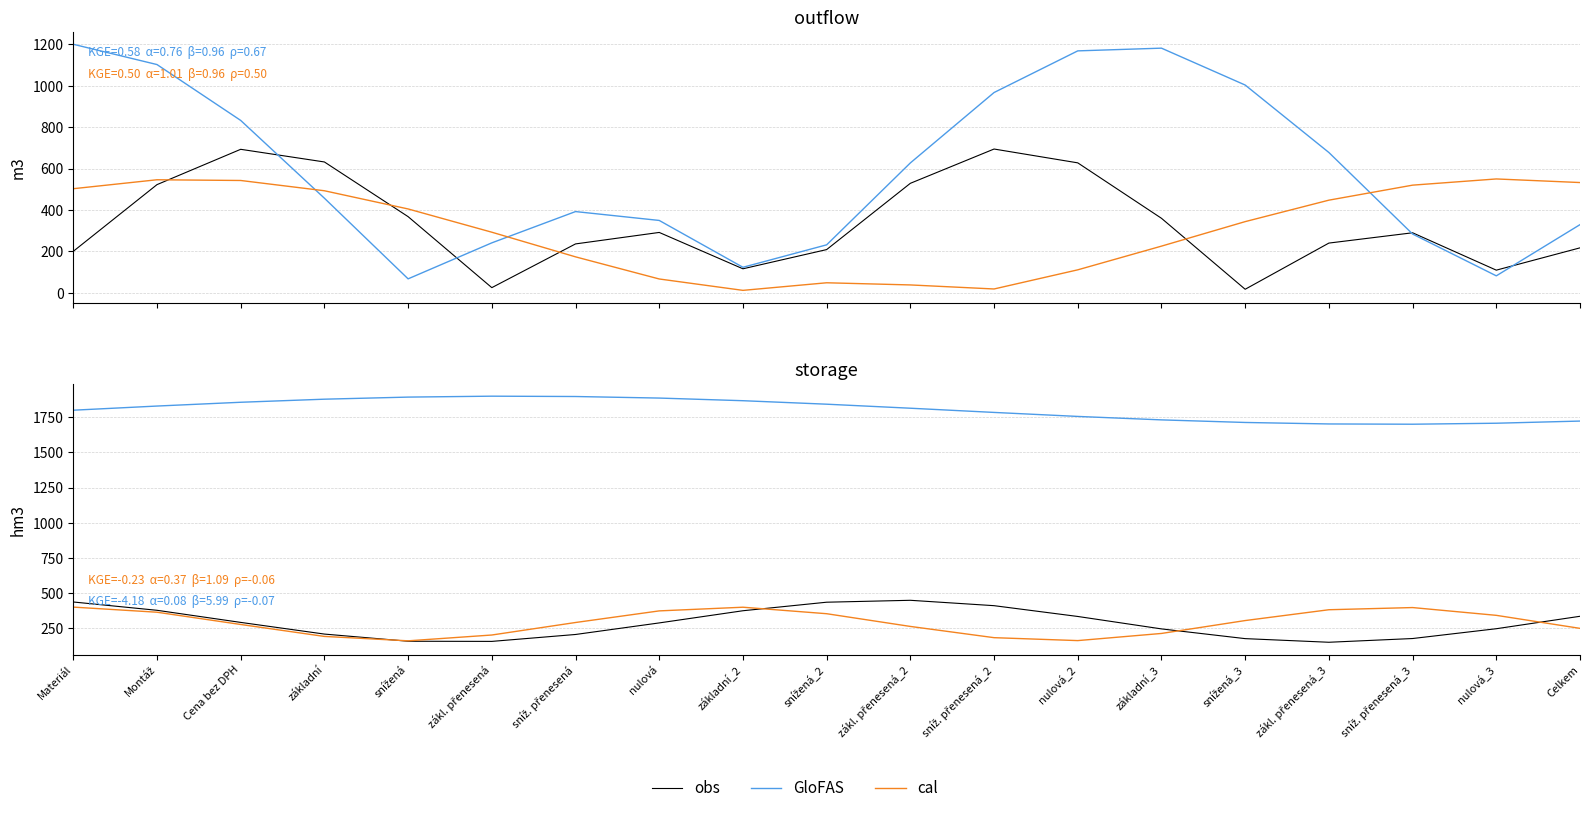

Is this an area chart (filled region under the line)?

No